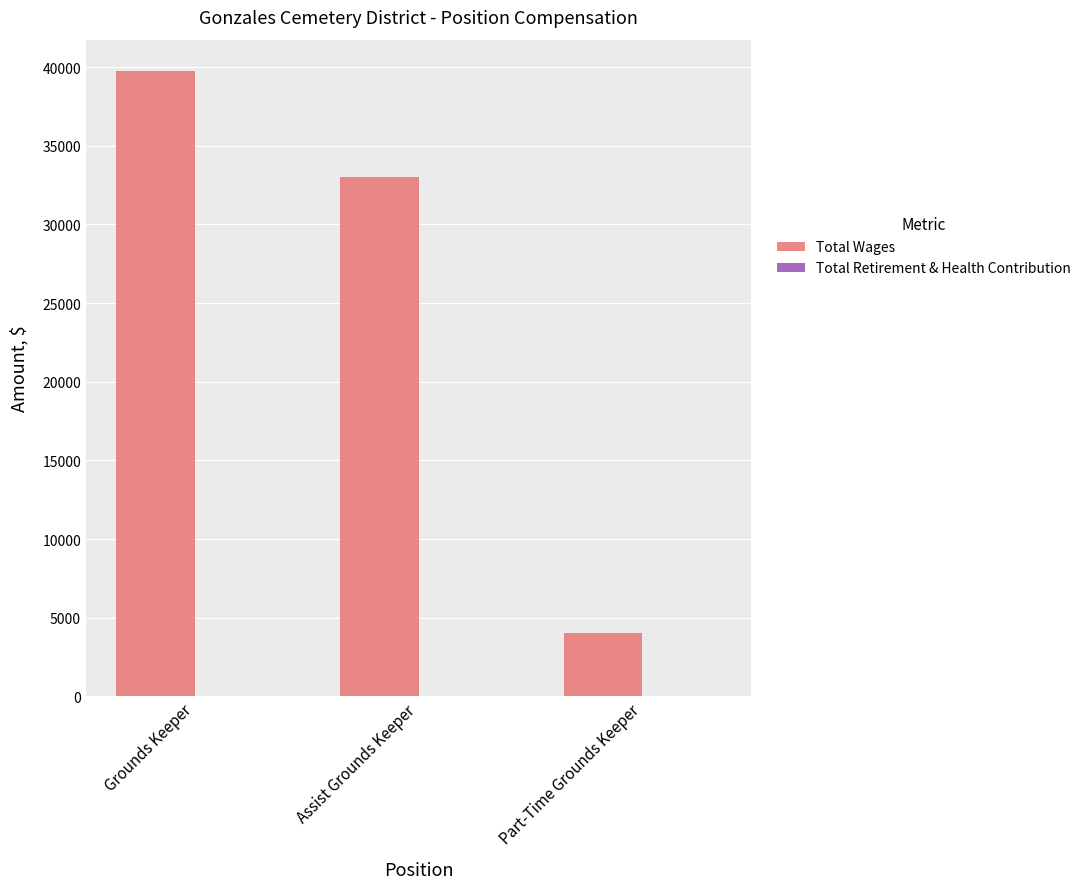

List the labels in order of value, smallest first.

Part-Time Grounds Keeper, Assist Grounds Keeper, Grounds Keeper